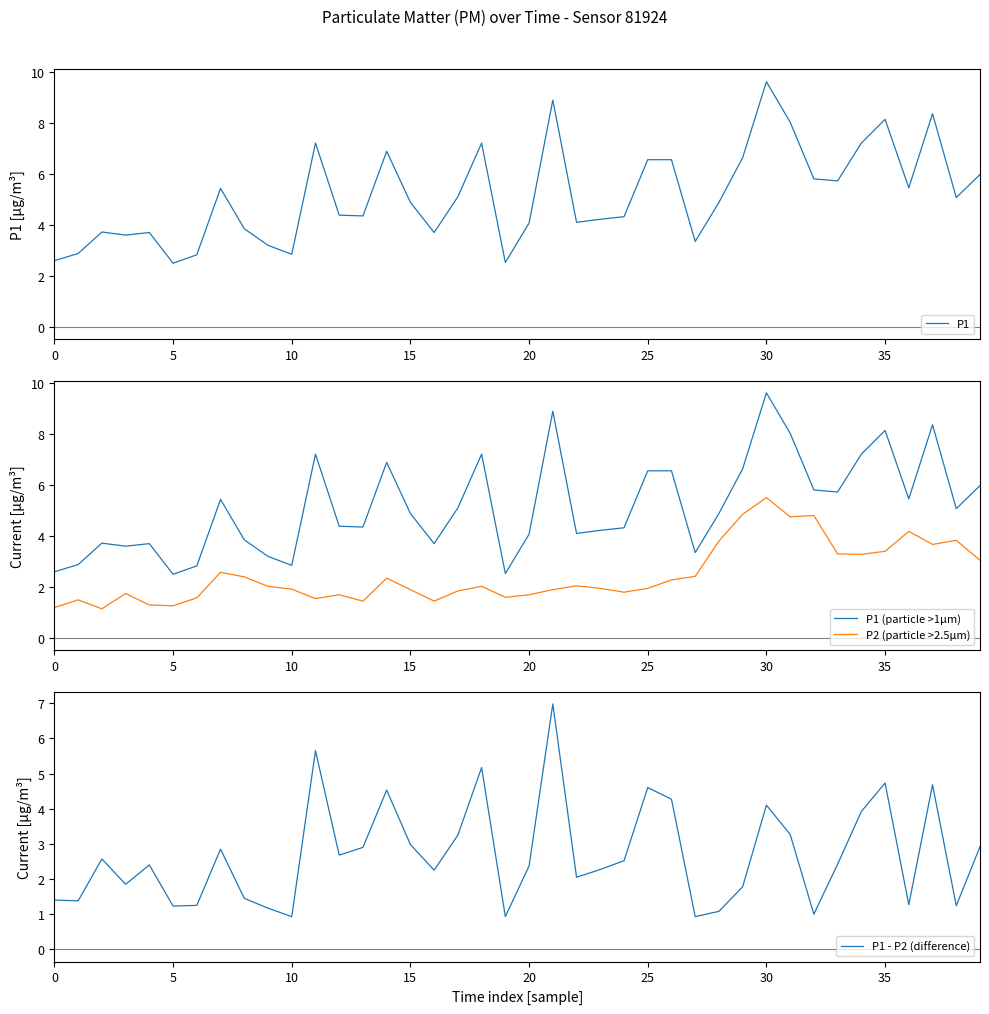

Which series has the widest spread of values?

P1